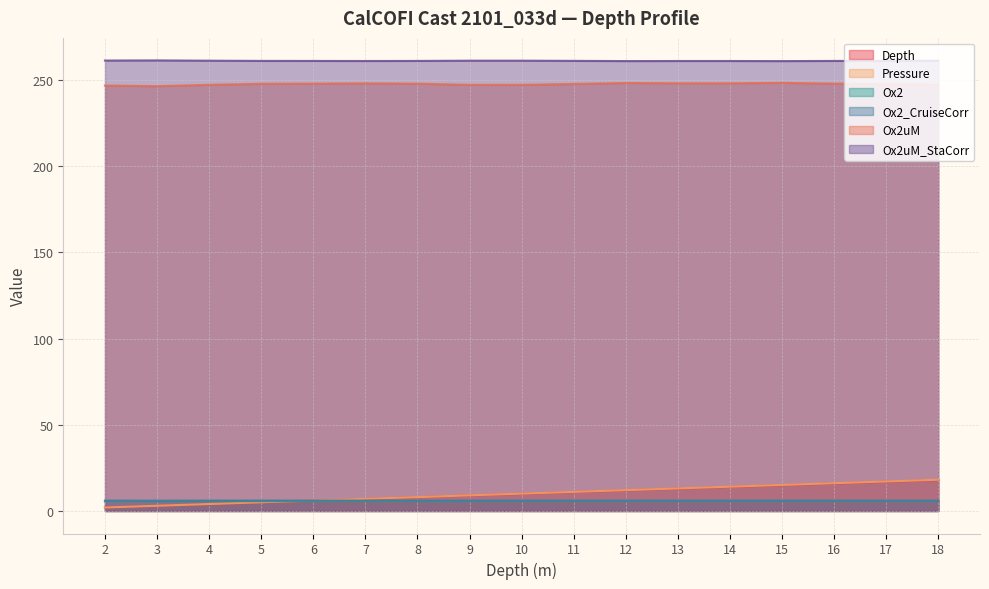

Which category has the highest value across all series?

3